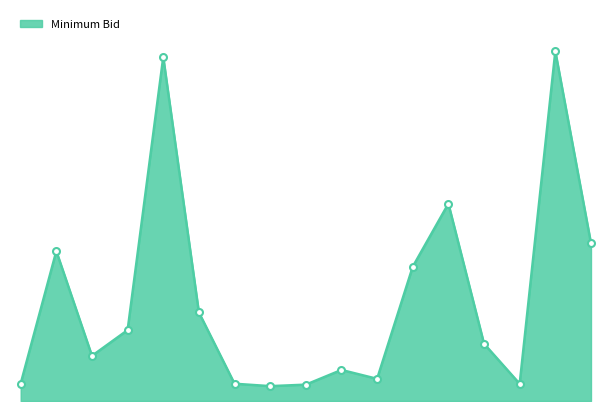

Does the chart display data point markers on the line(s)?

No